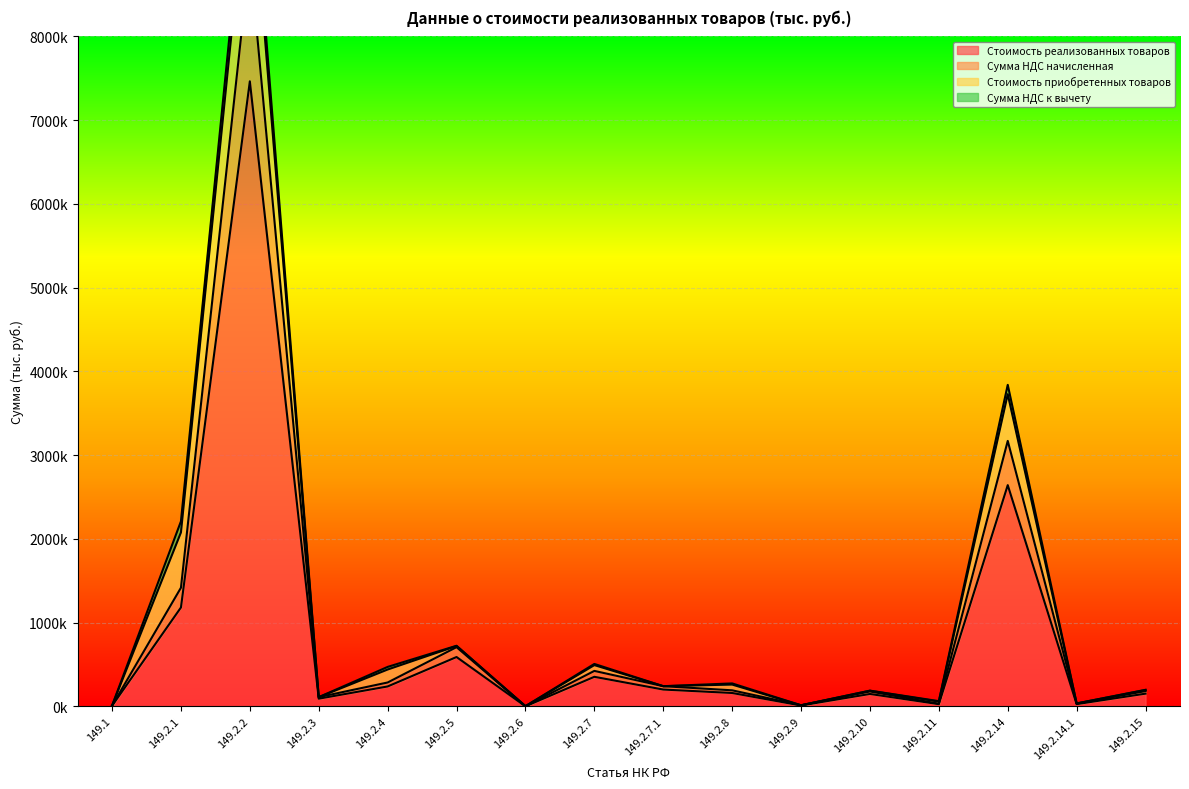

In Стоимость реализованных товаров, how many points are lower than both neighbors (excluding endpoints)?

5